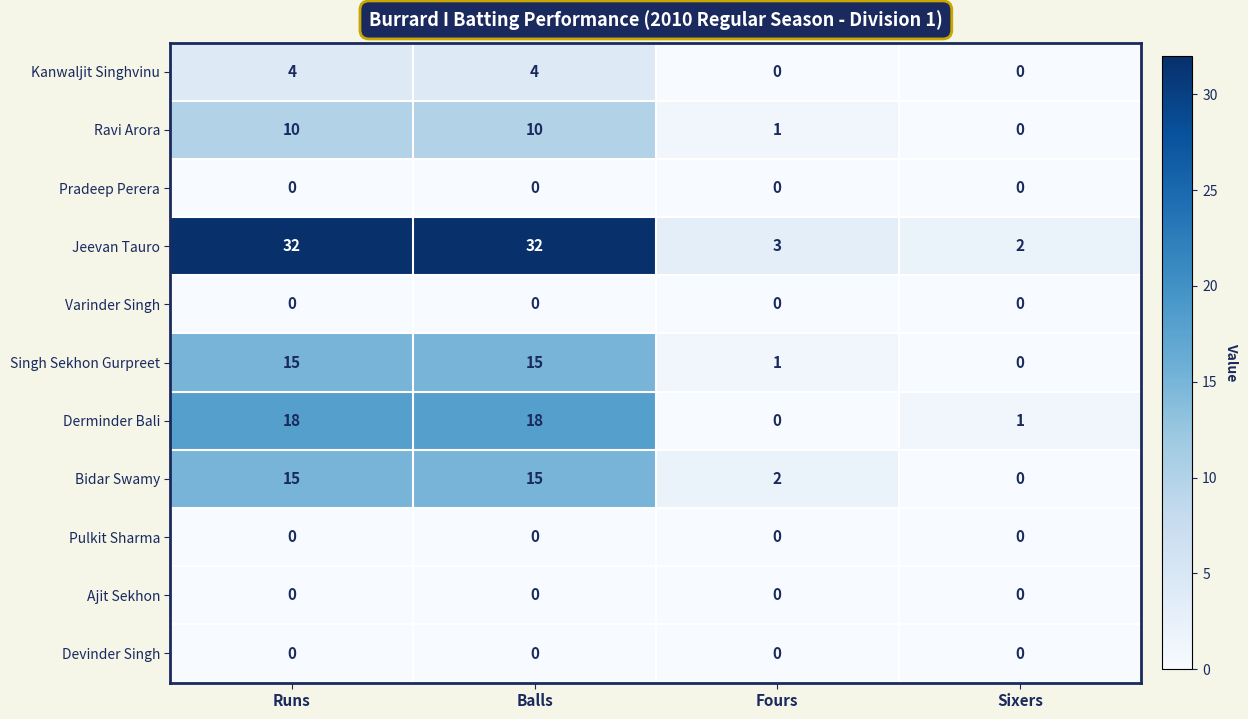

Count the Kanwaljit Singhvinu values in the range 0 to 4.

4